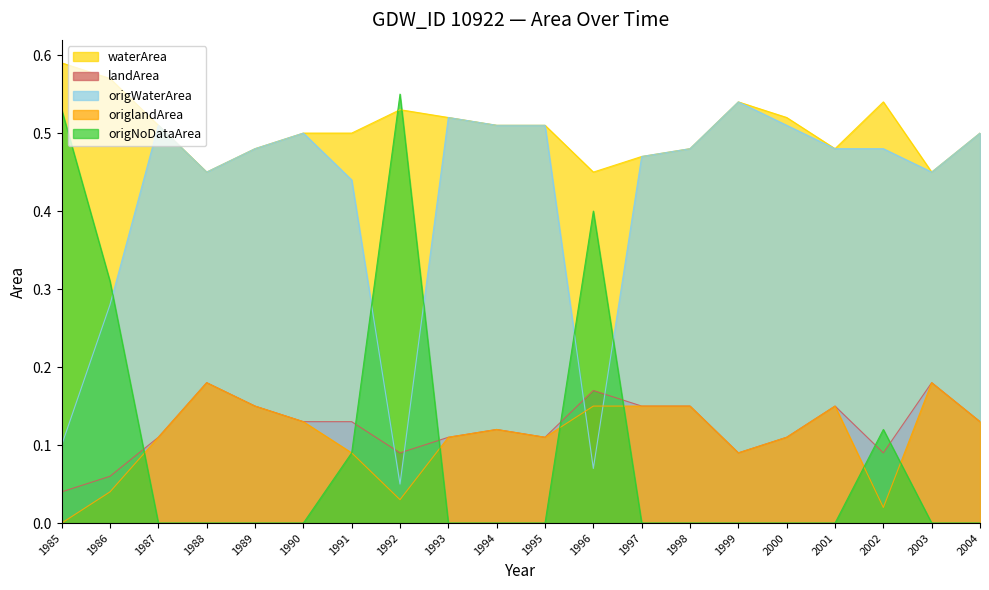

How many positive values does the origlandArea series have?

19